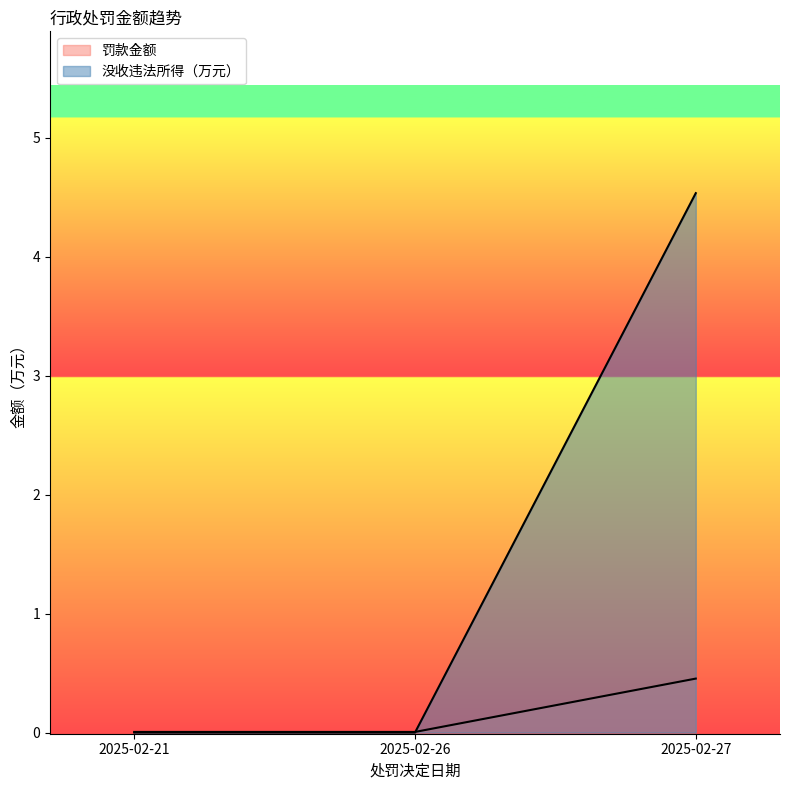

What is the value of the 没收违法所得、没收非法财物的金额 point at the 3rd from the left?

4.5